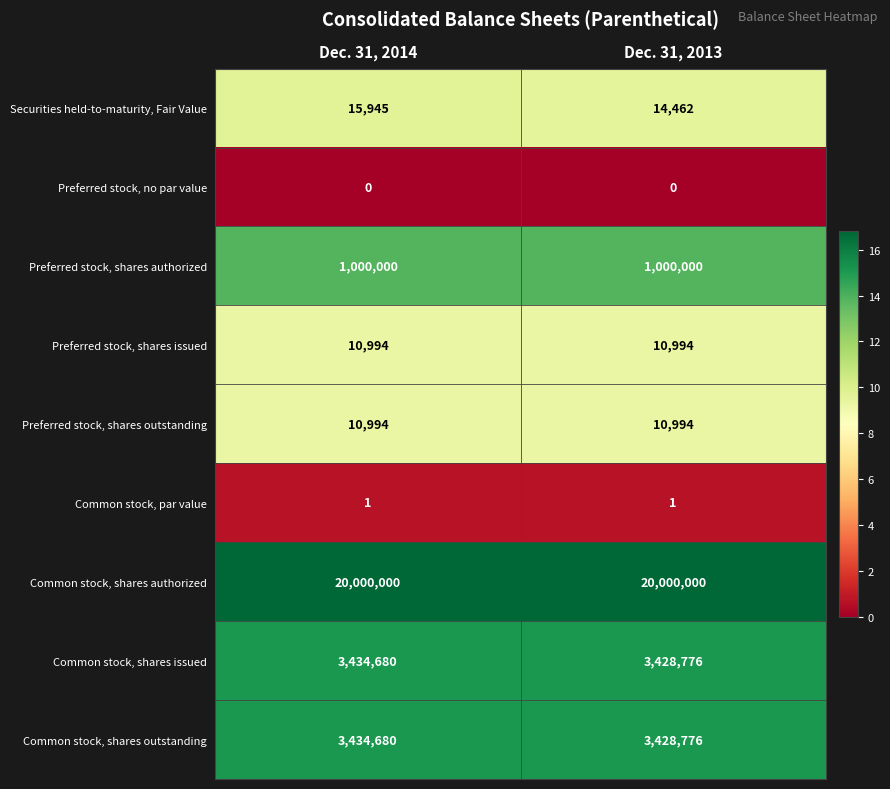

Is the value of Common stock, shares authorized at Dec. 31, 2013 greater than the value of Common stock, shares outstanding at Dec. 31, 2014?

Yes